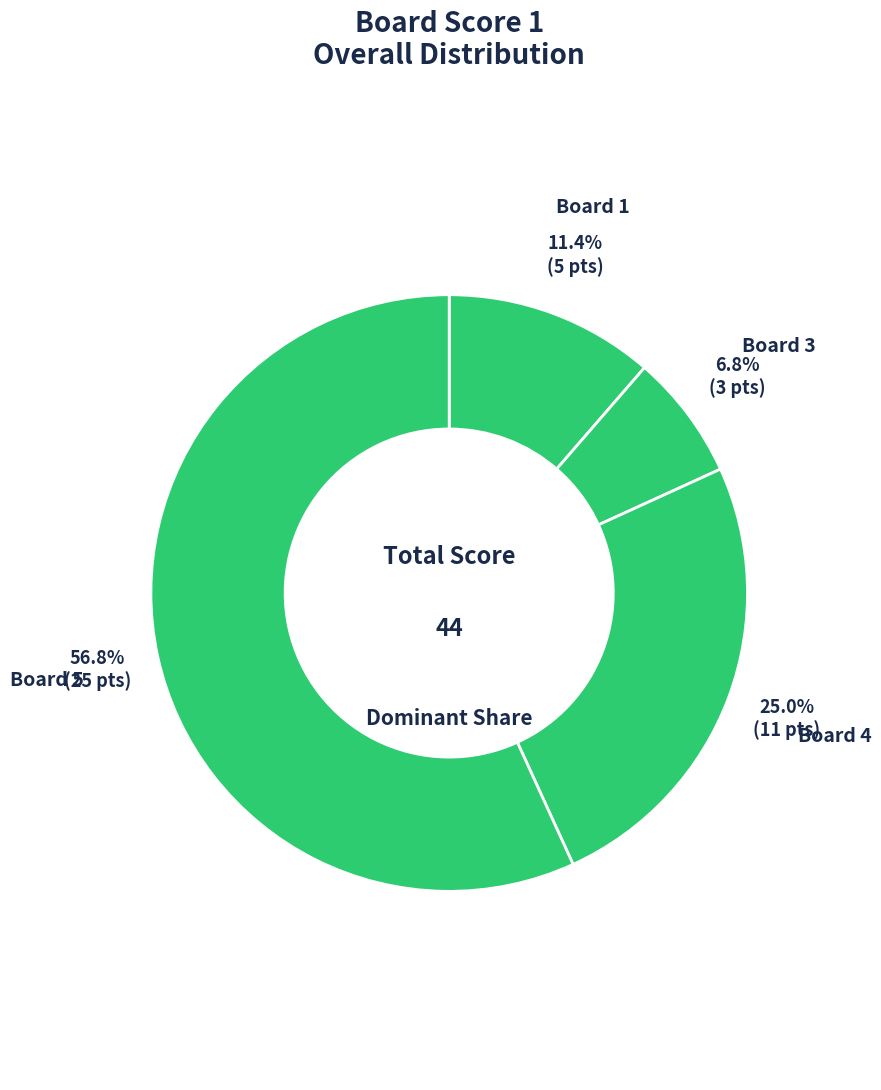

To the nearest percent, what is the difference between the Board 4 and Board 5 slice percentages?

32%